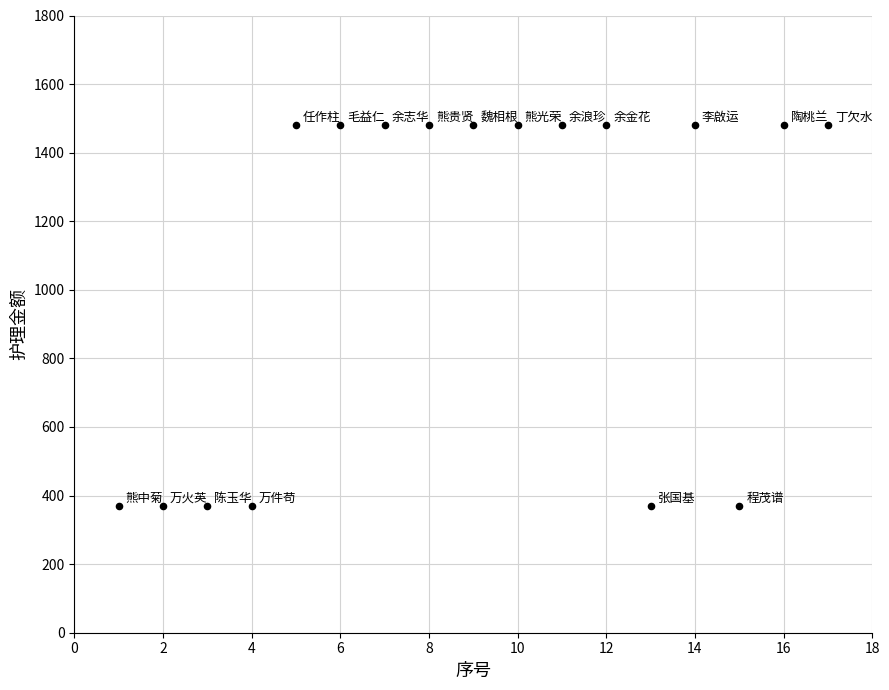

What is the range of X values (max minus min)?

16